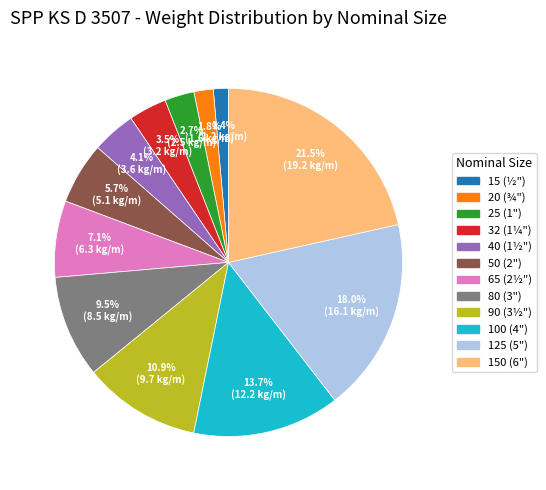

To the nearest percent, what is the combined percentage of 150 (6") and 50 (2")?

27%